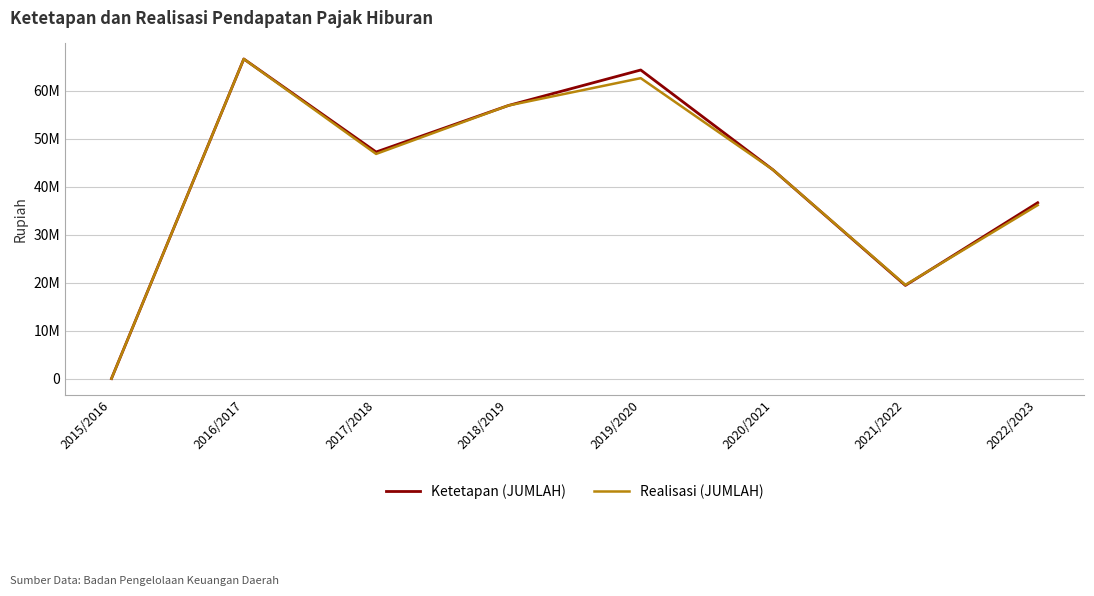

What is the total value across all series at 2016/2017?

133300000